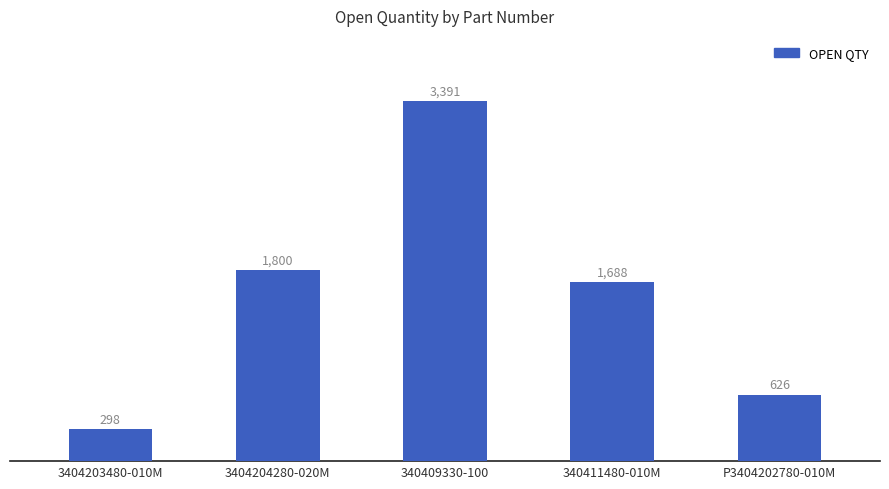

What is the ratio of the value at 340411480-010M to the value at 340409330-100?

0.5